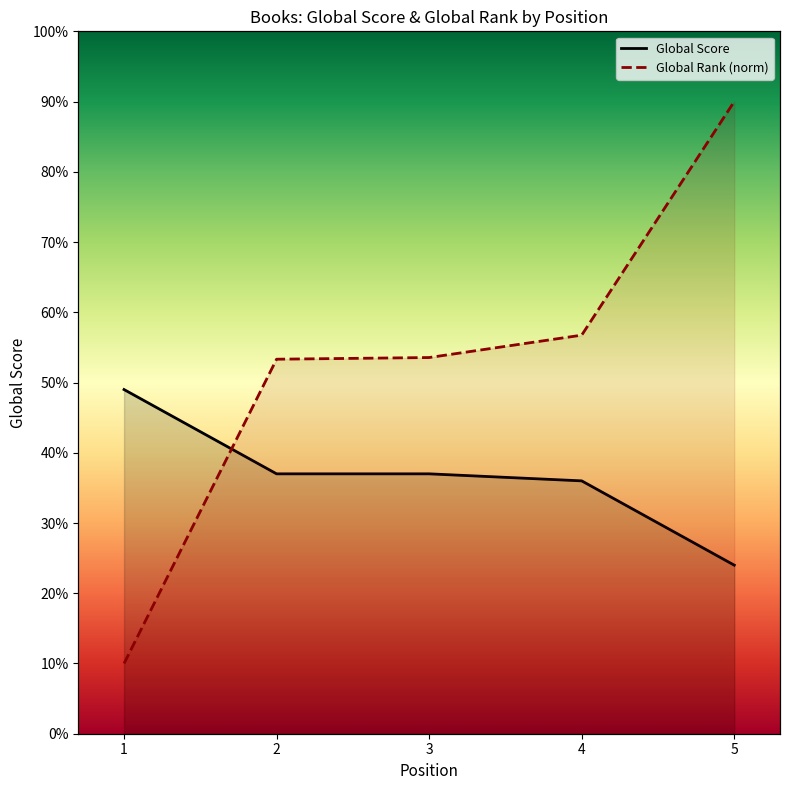

True or false: Global Score has a value of 6.0 at 5.

False